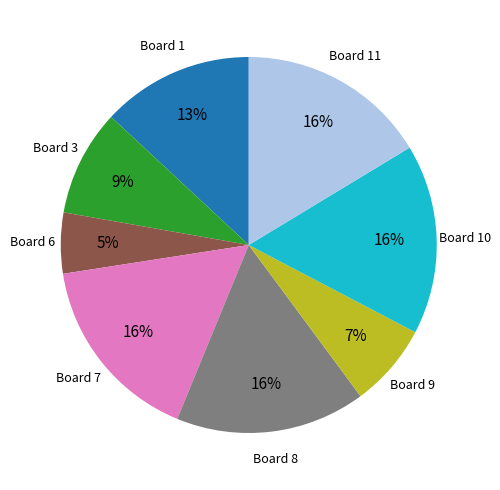

Does any single category account for the majority?

No